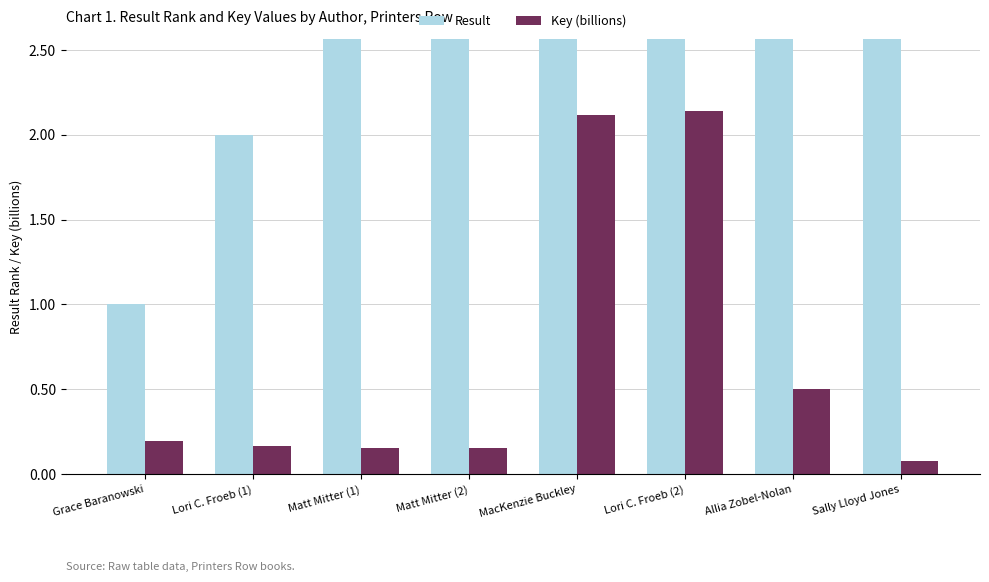

Is it true that Key (billions) equals 0.0 at Sally Lloyd Jones?

False